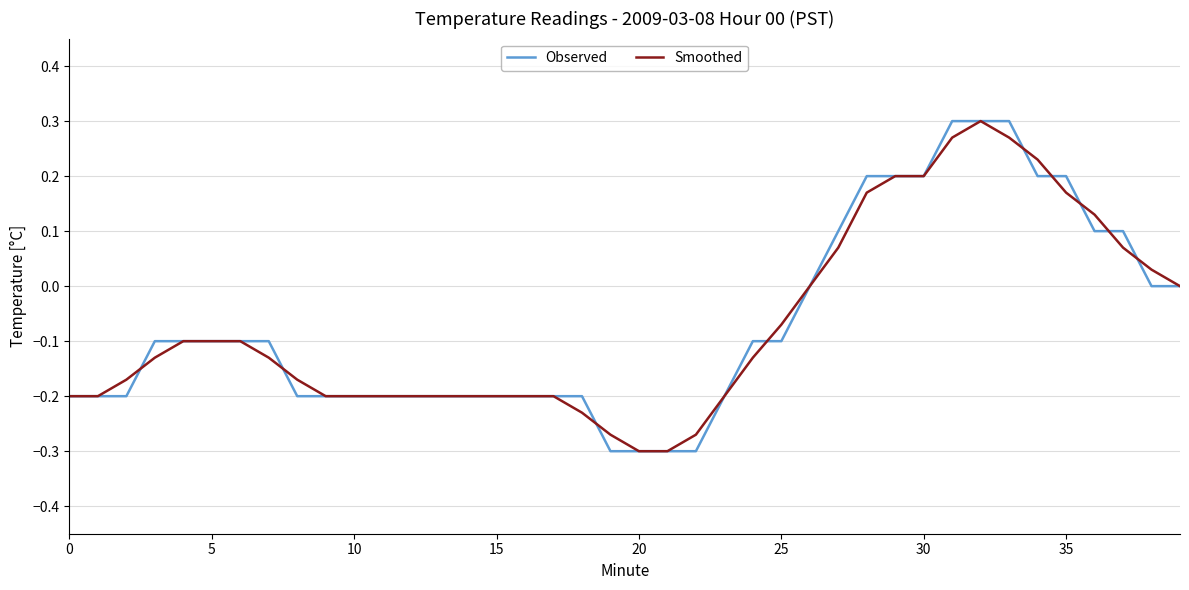

What is the total value across all series at 0?

-0.4